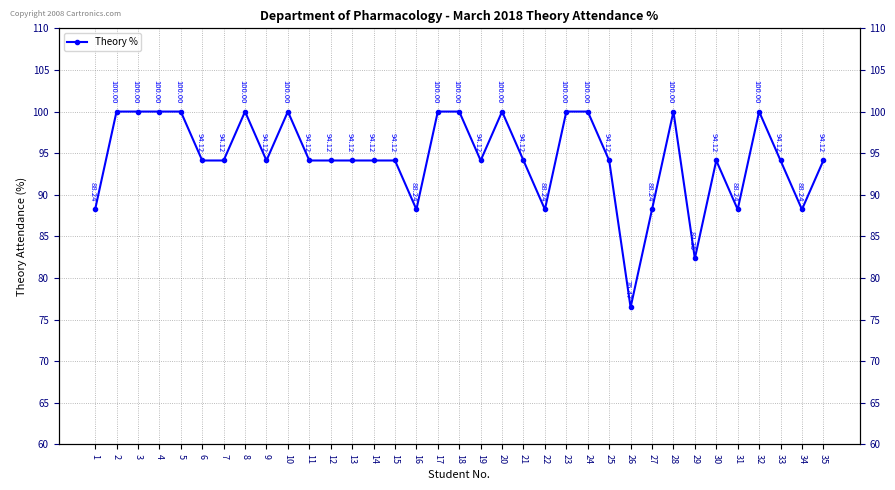

How many interior local peaks (higher than both neighbors) does the data have?

6